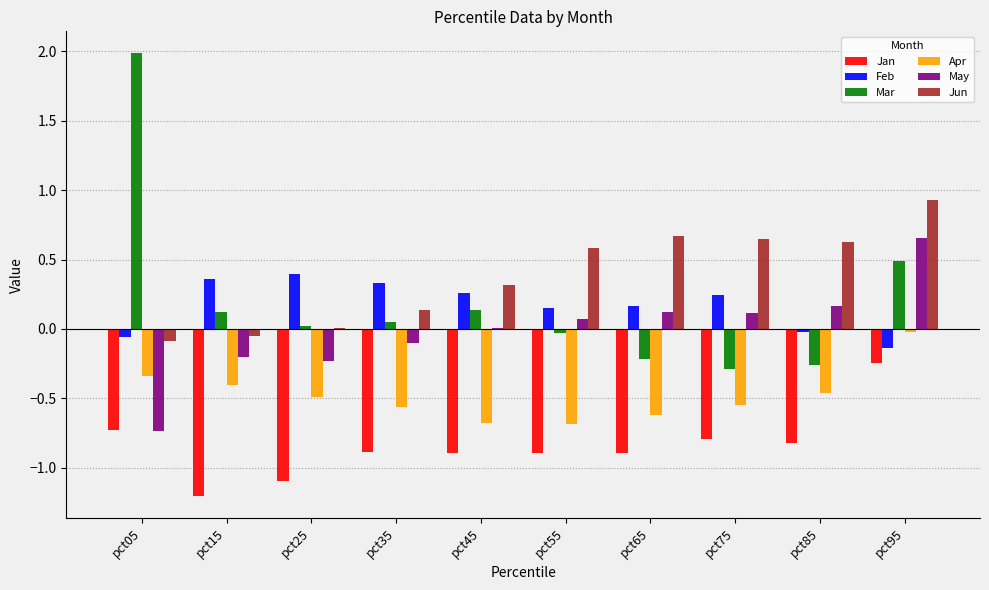

What is the greatest value displayed?

2.0